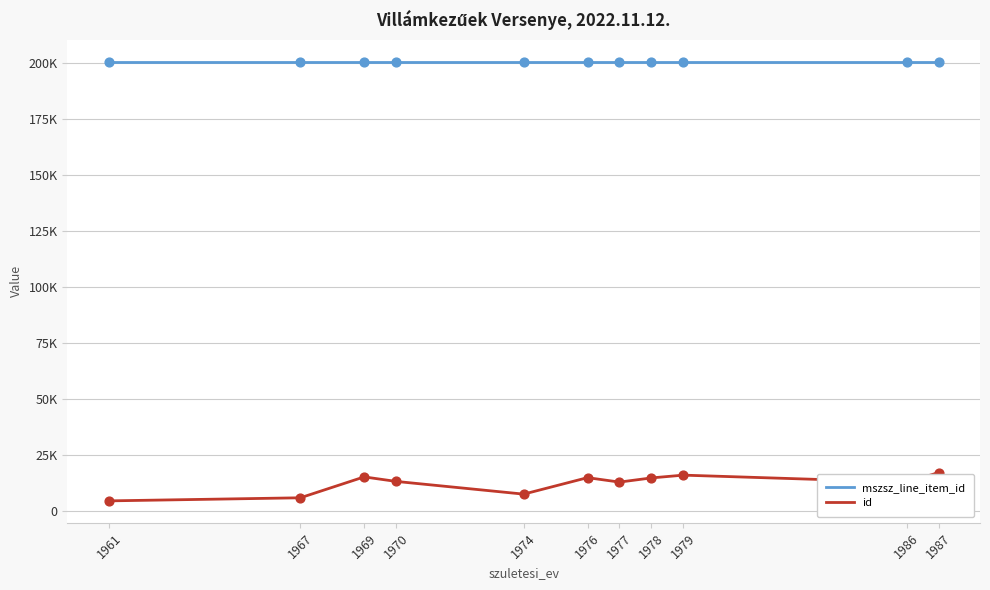

What are all the series names shown in the legend?

mszsz_line_item_id, id